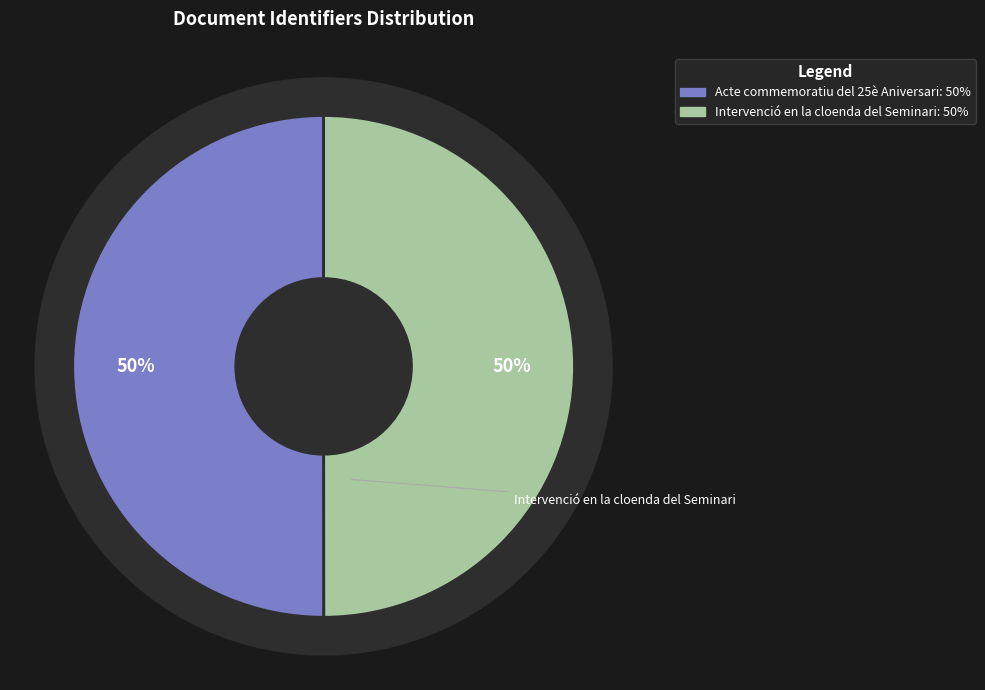

To the nearest percent, what is the combined percentage of Intervenció en la cloenda del Seminari and Acte commemoratiu del 25è Aniversari?

100%